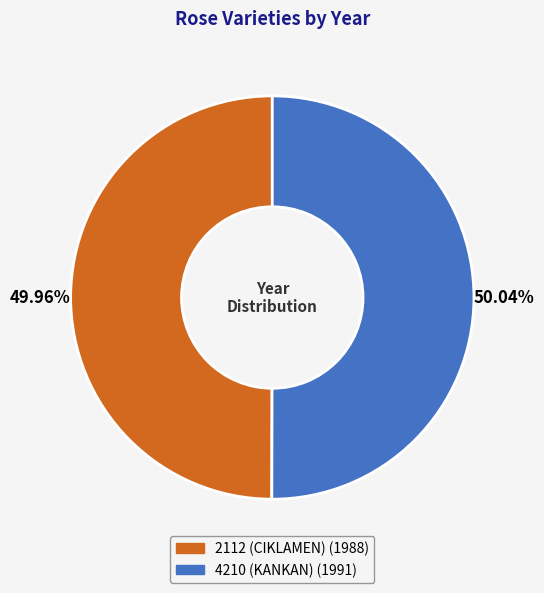

Approximately how many times larger is the value at 2112 (CIKLAMEN) compared to 4210 (KANKAN)?

1.0